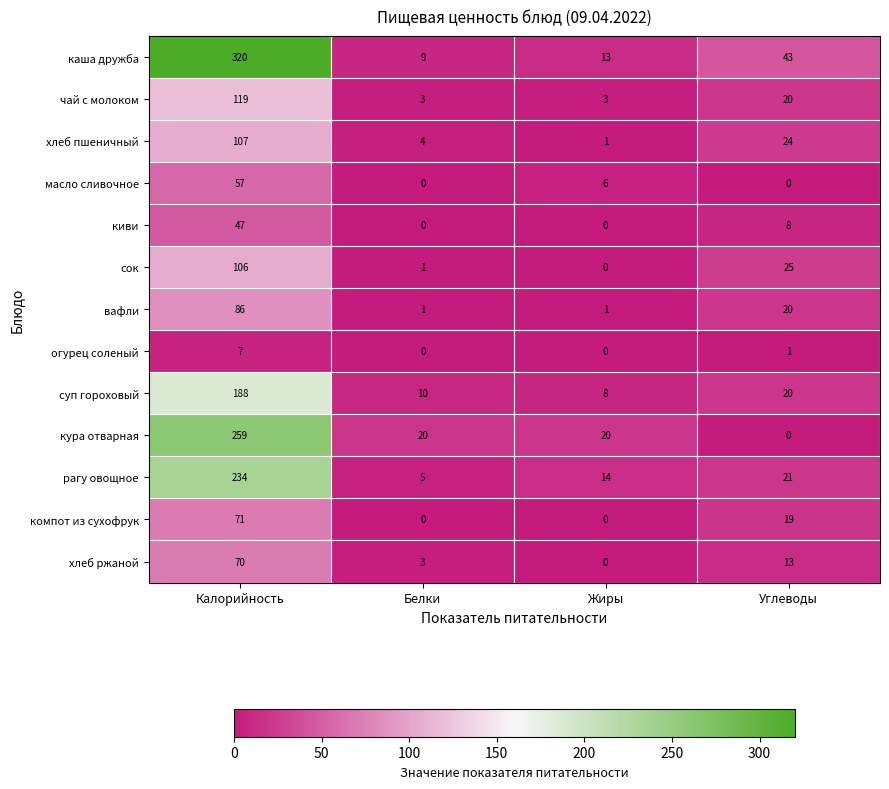

What is the difference between the рагу овощное values at Калорийность and Углеводы?

213